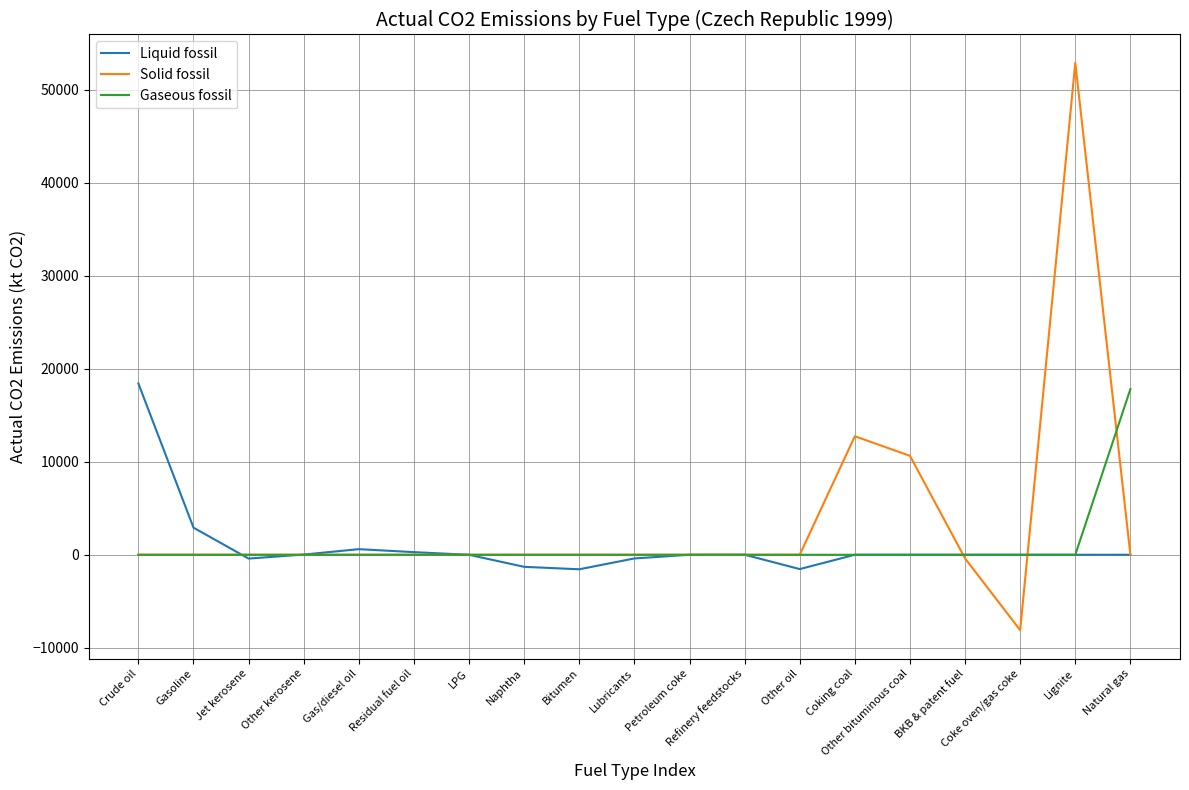

Is the value of Liquid fossil at Naphtha greater than the value of Gaseous fossil at Lubricants?

No